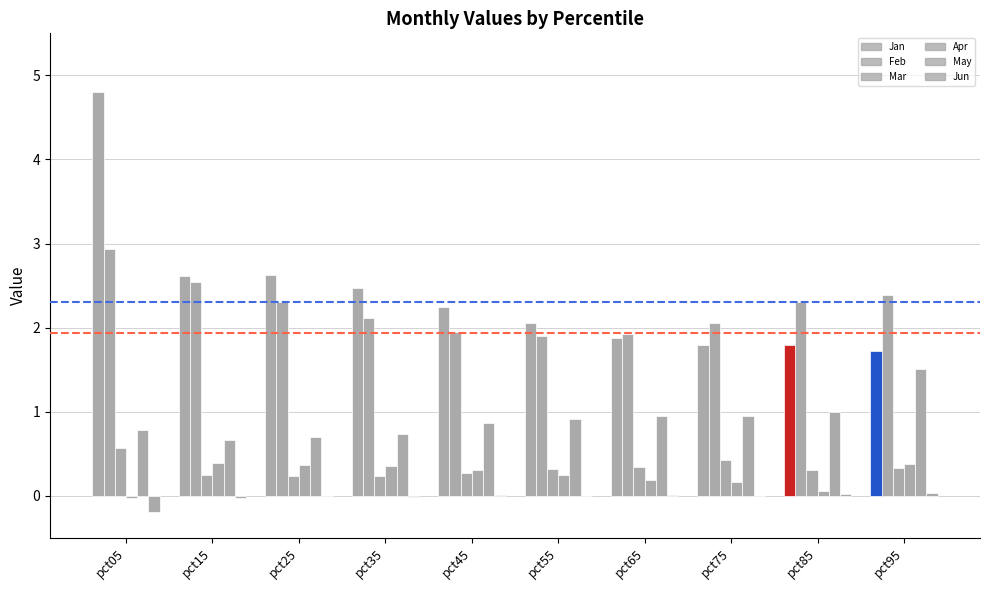

What is the average value of the Mar series?

0.3